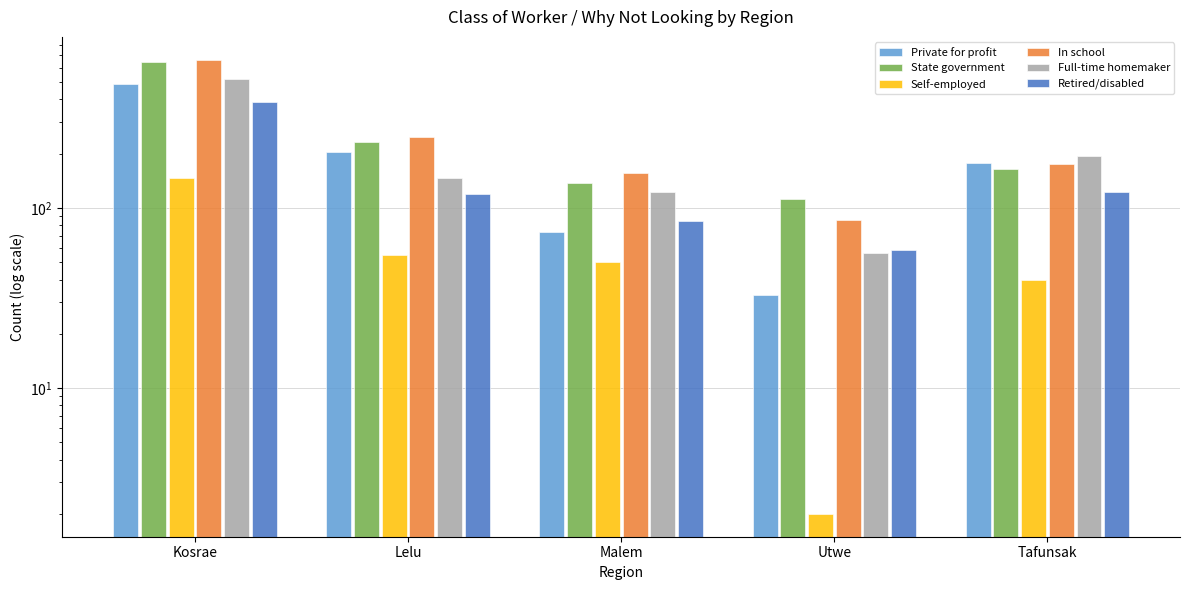

How many bars are there in total?

30